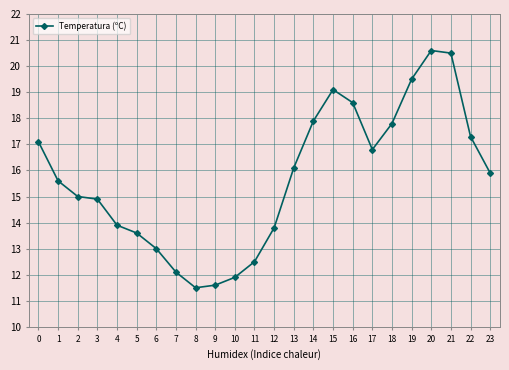

Reading left to right, what are all the values shown in this chart?

17.1	15.6	15.0	14.9	13.9	13.6	13.0	12.1	11.5	11.6	11.9	12.5	13.8	16.1	17.9	19.1	18.6	16.8	17.8	19.5	20.6	20.5	17.3	15.9